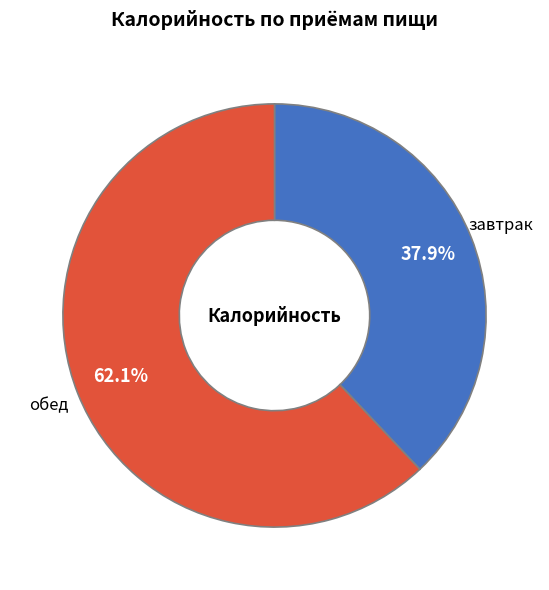

Which slice is the smallest?

завтрак